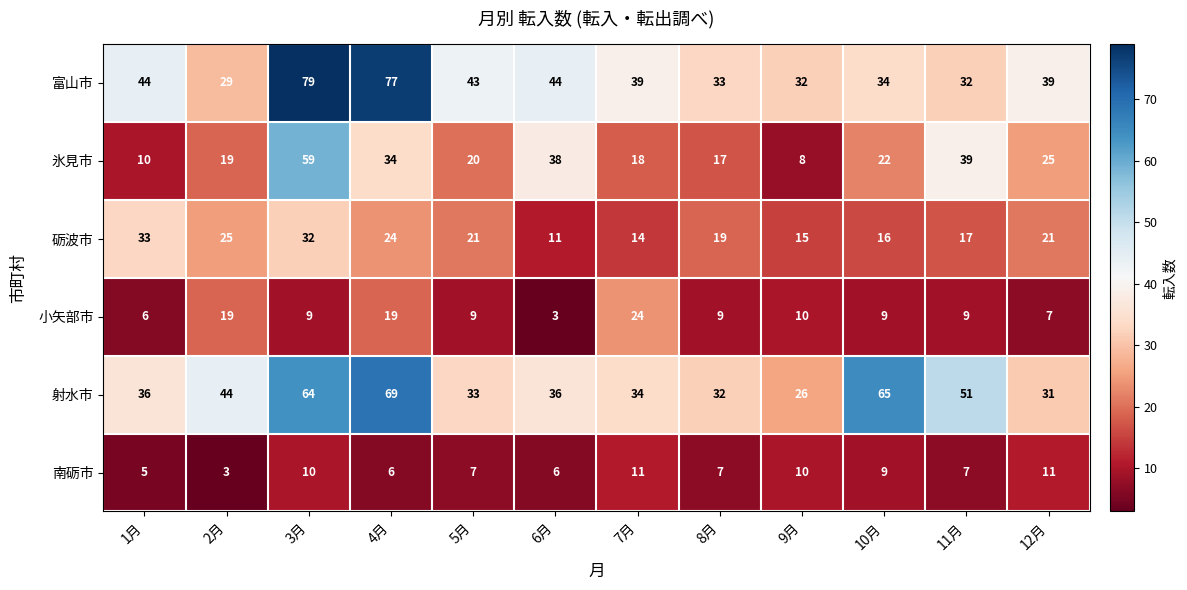

What is the average value of the 氷見市 series?

26